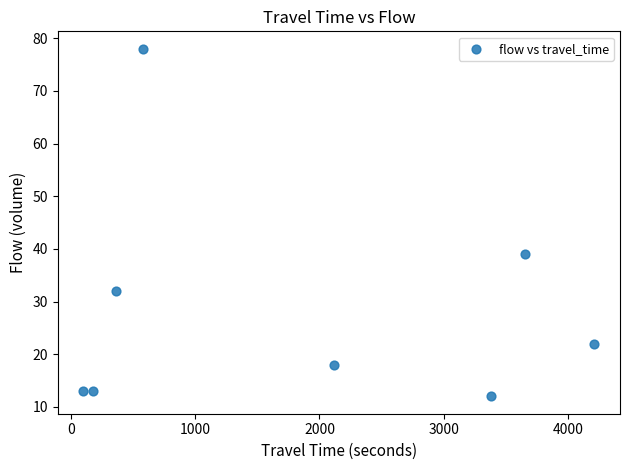

What Y value in the scatter plot is closest to 45?

39